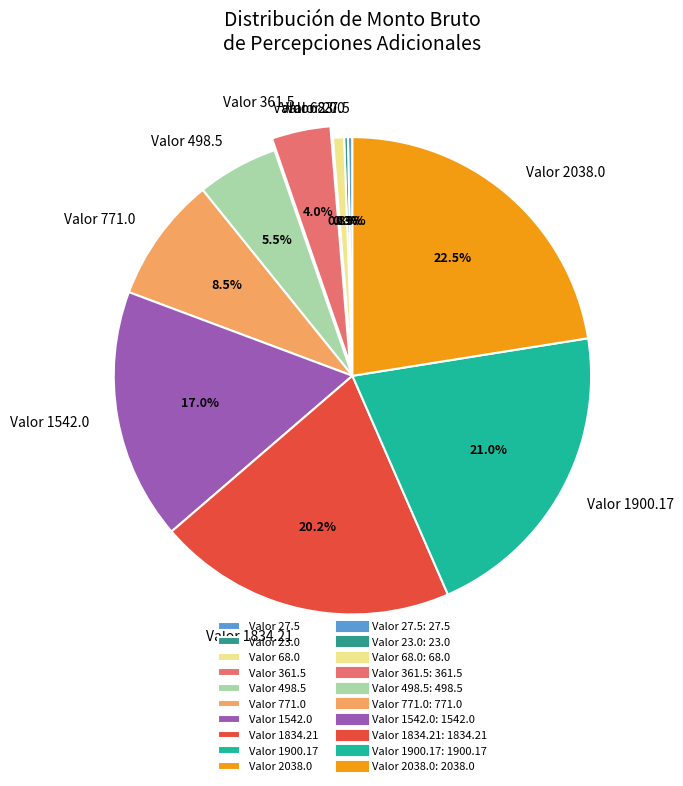

Which has a higher value, Valor 1542.0 or Valor 2038.0?

Valor 2038.0